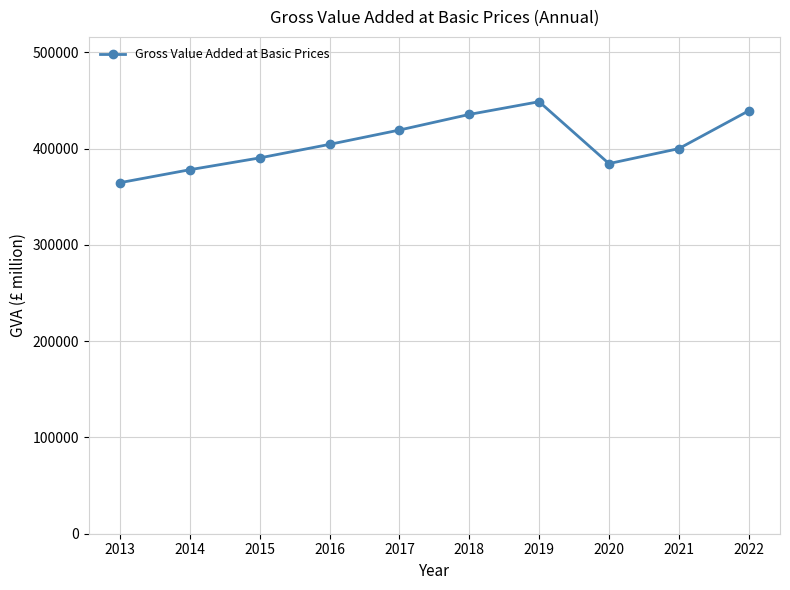

Read the value at 2020.

384323